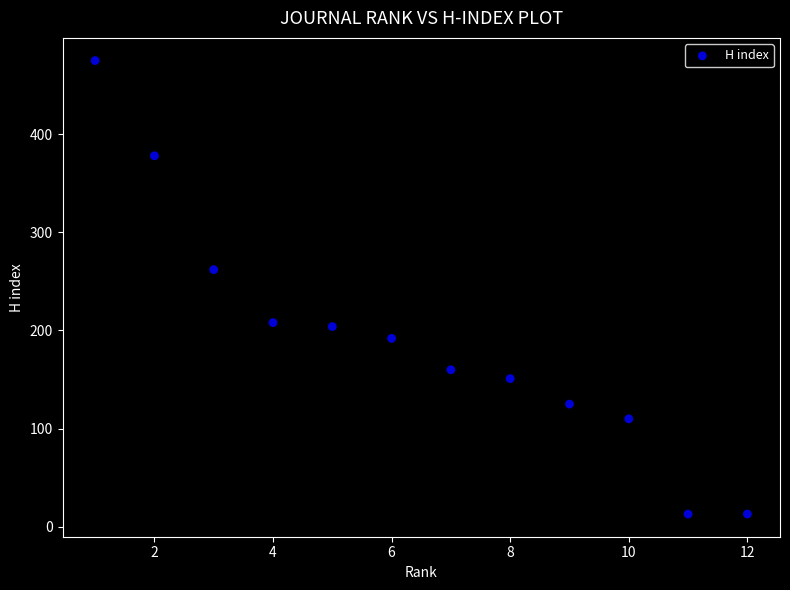

What is the average X value?

6